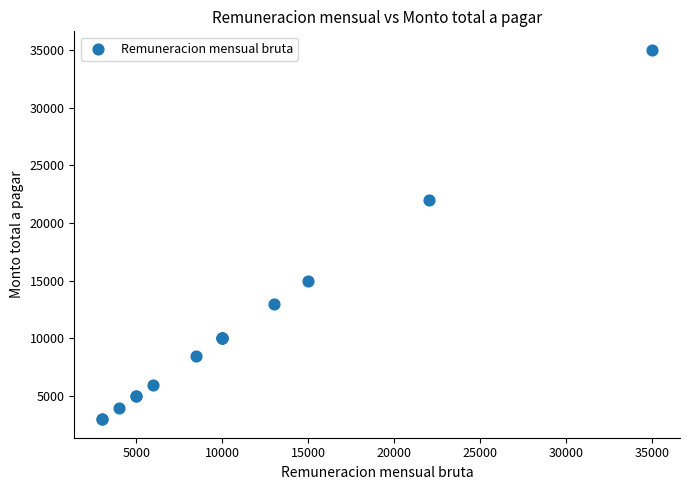

What Y value in the scatter plot is closest to 19000?

22000